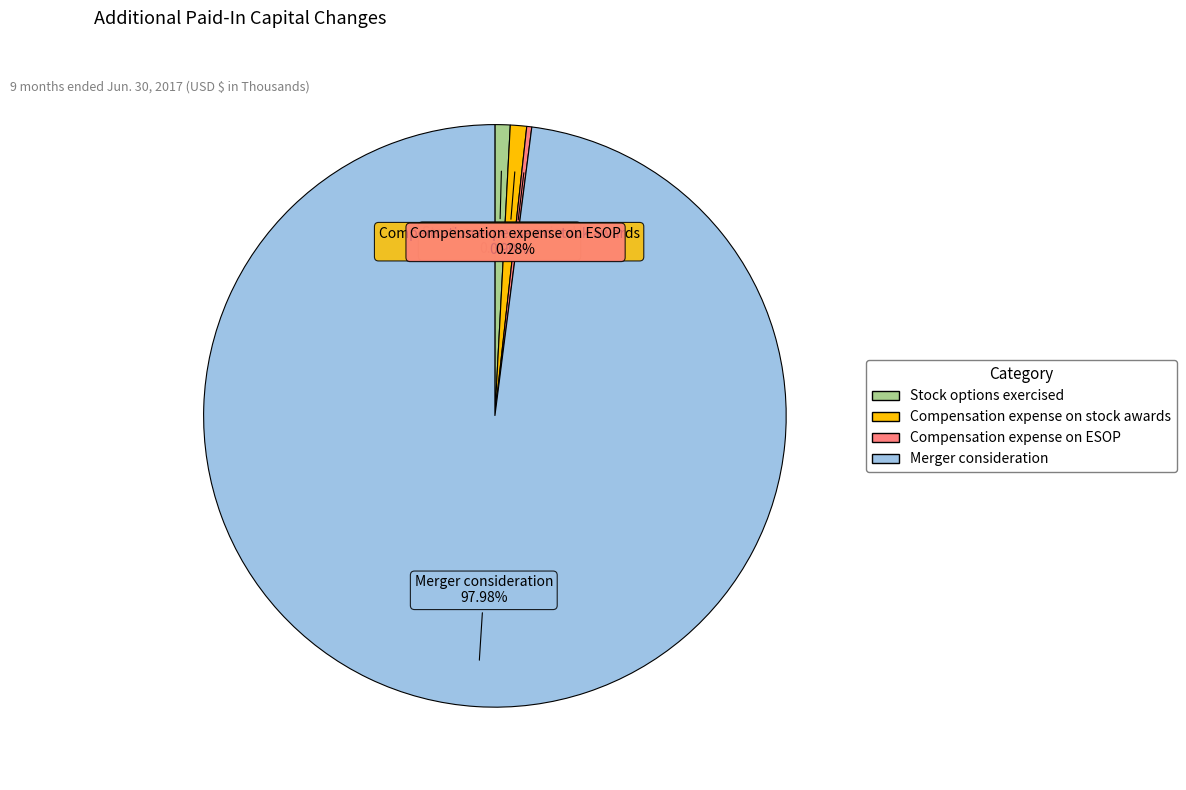

What percentage is the Compensation expense on stock awards slice, to the nearest percent?

1%